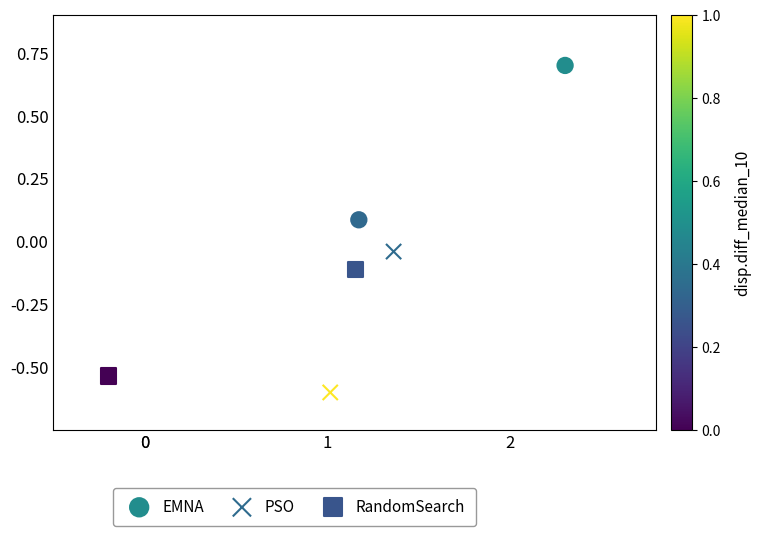

Which series contains the highest Y value?

EMNA